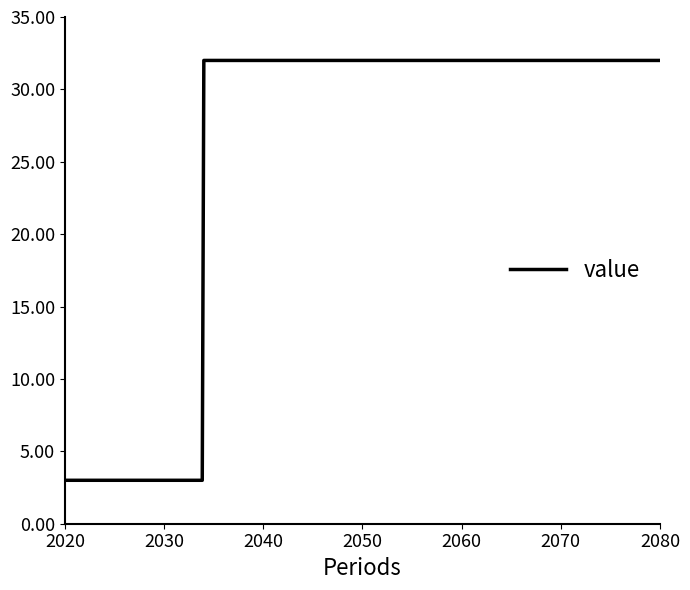

What is the value of the 11th point from the left?

32.0